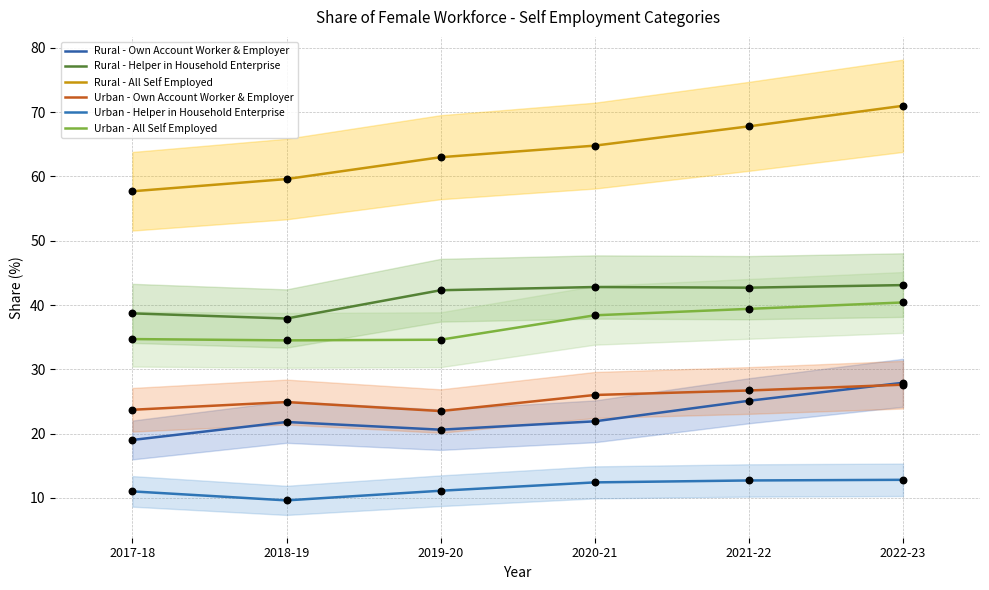

At which category is the sum across all series the highest?

2022-23